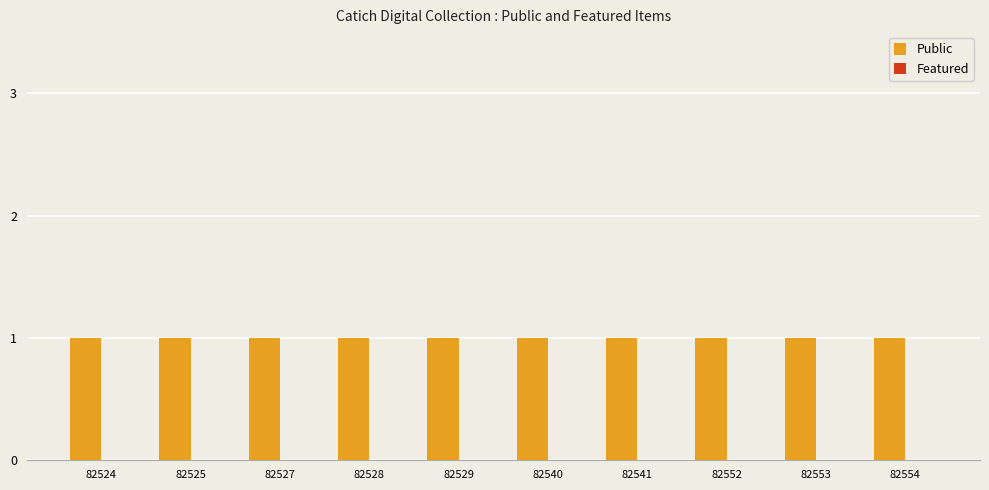

List the labels in order of Public value, smallest first.

82524, 82525, 82527, 82528, 82529, 82540, 82541, 82552, 82553, 82554